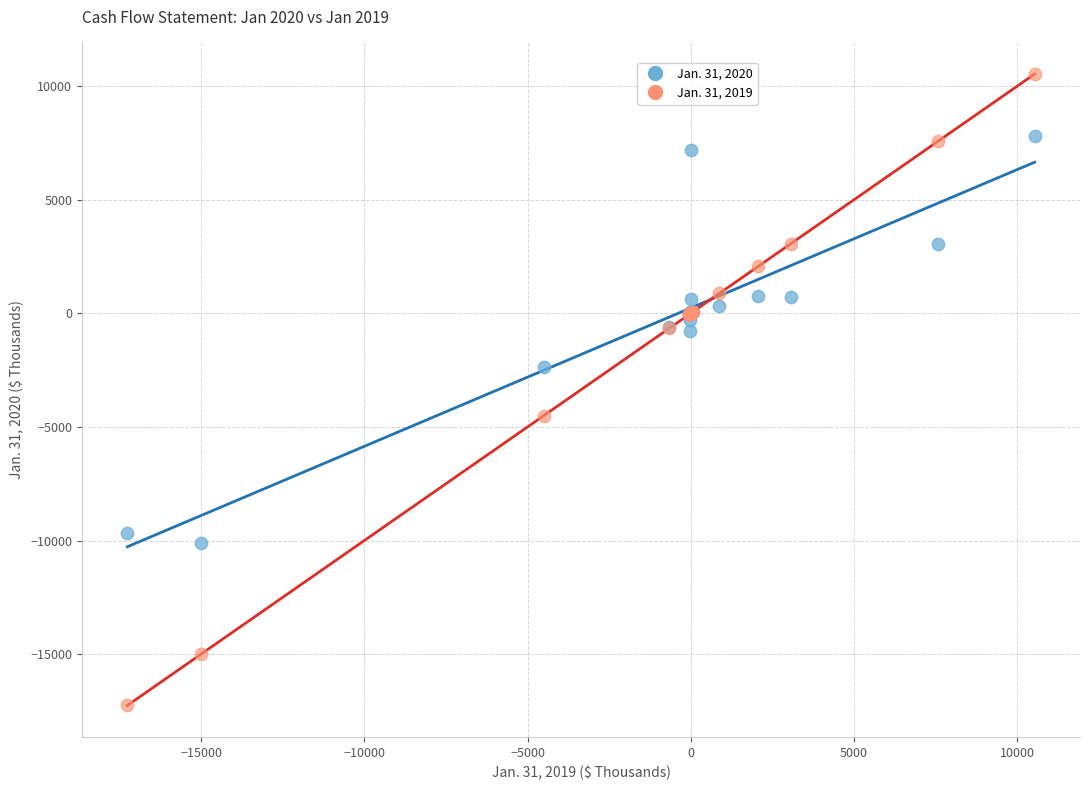

Which series contains the lowest Y value?

Jan. 31, 2019